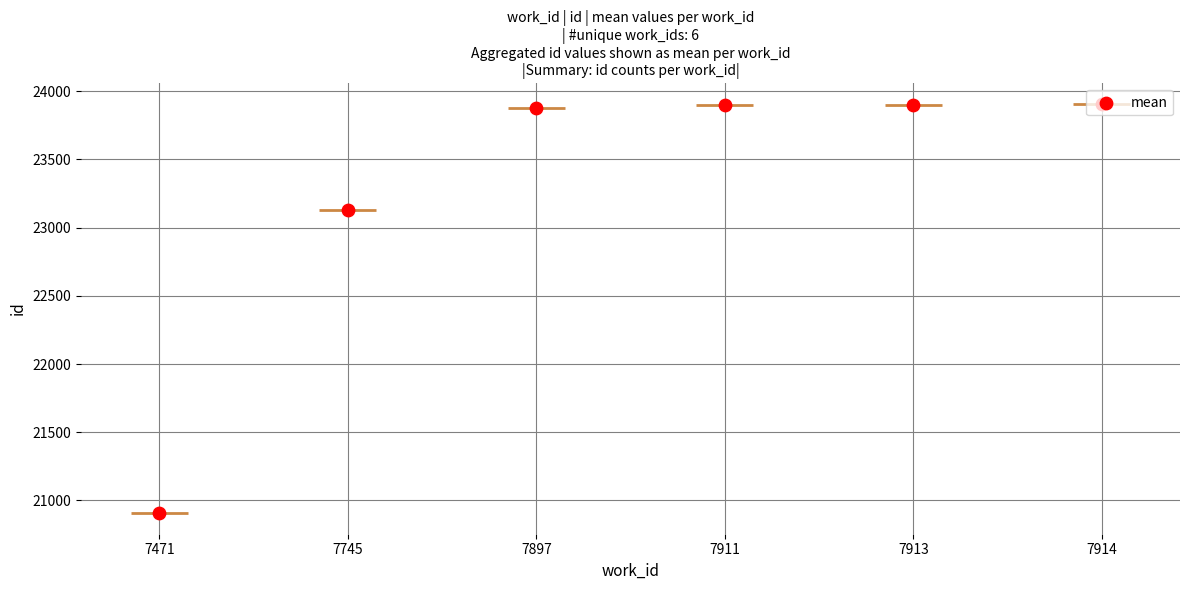

Which has a higher value, 7913 or 7897?

7913